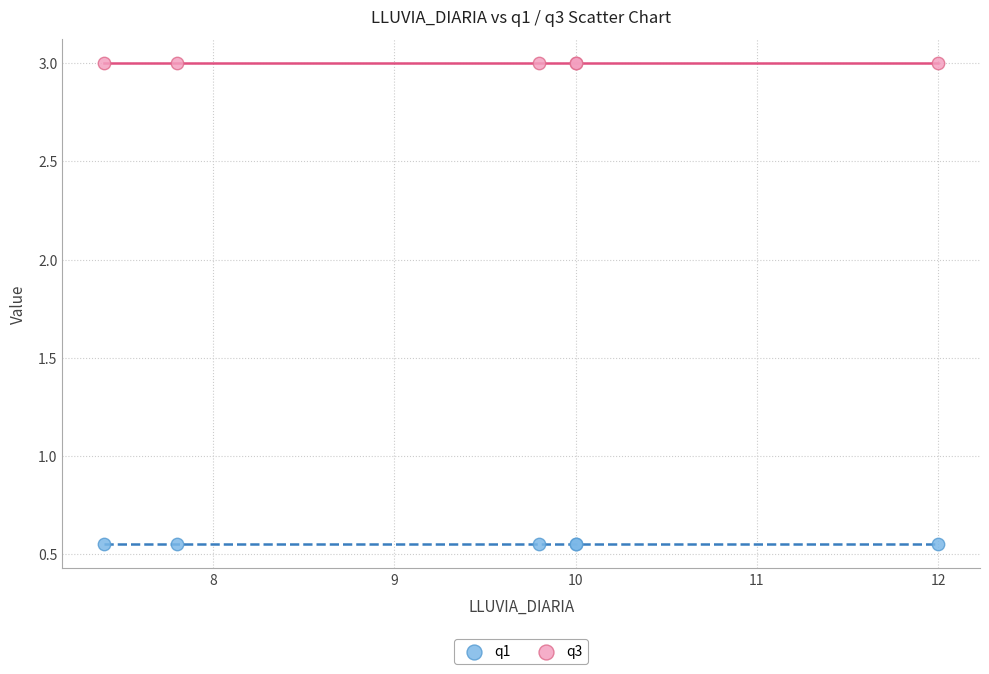

Which series contains the lowest Y value?

q1